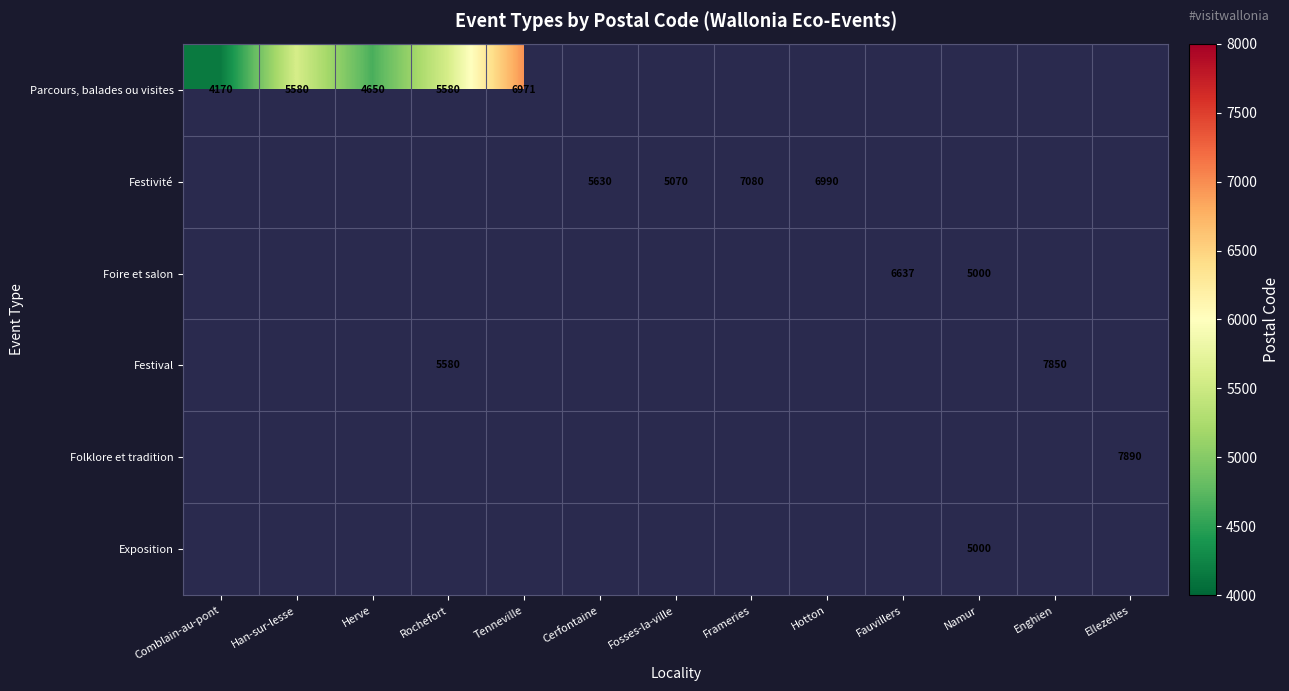

The Parcours, balades ou visites series shows 8392 at Rochefort. True or false?

False